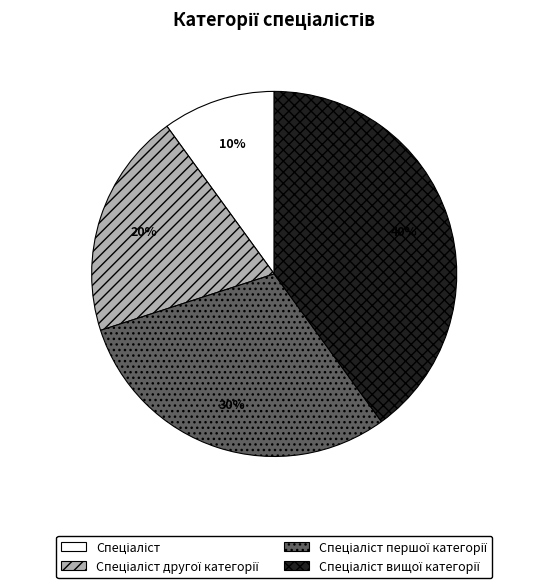

To the nearest percent, what is the average slice percentage?

25%